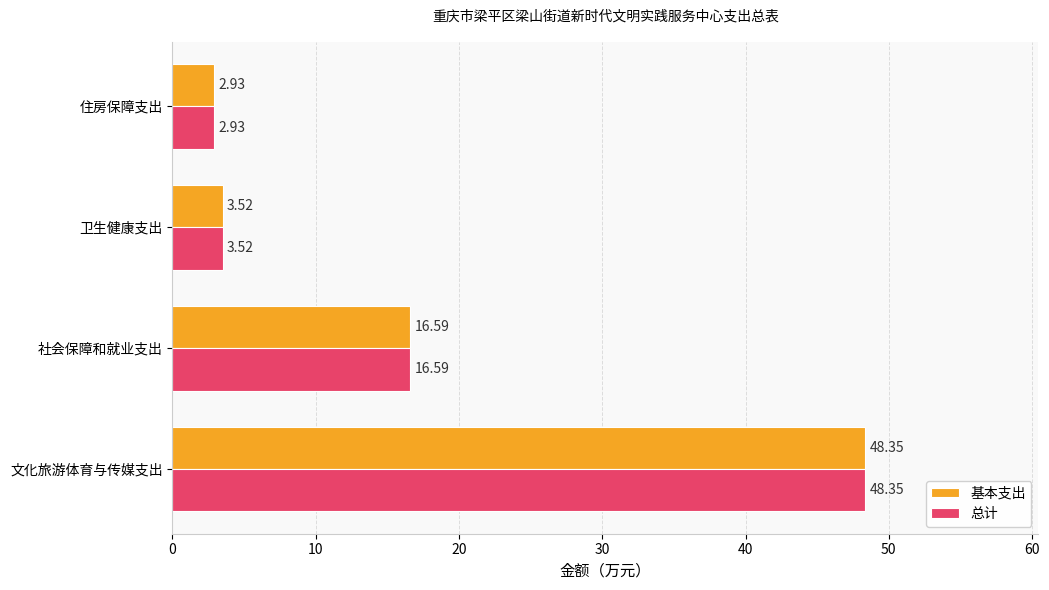

At which category does the chart reach its minimum across all series?

住房保障支出